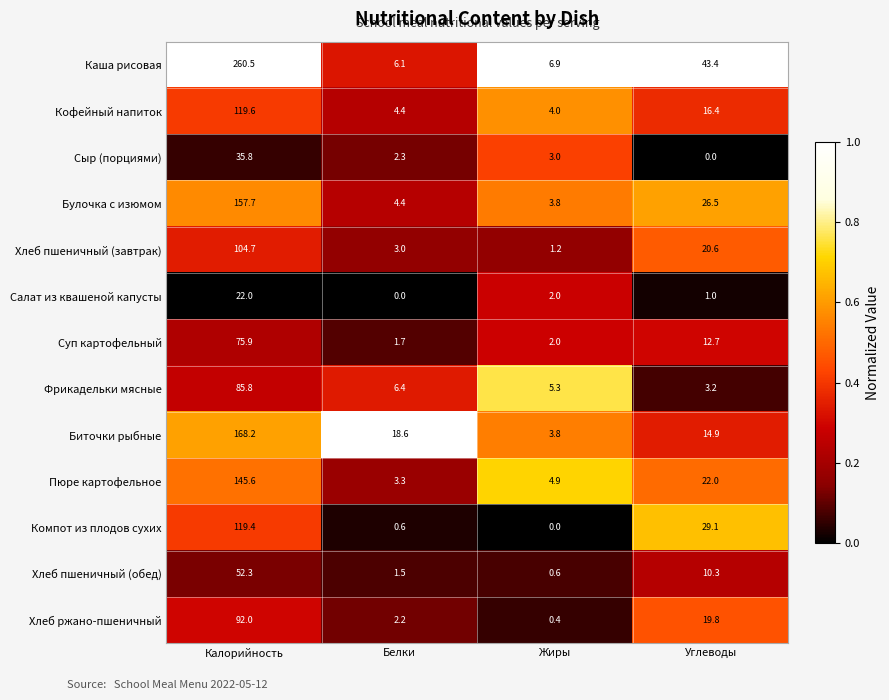

What is the sum of all Сыр (порциями) values?

41.1